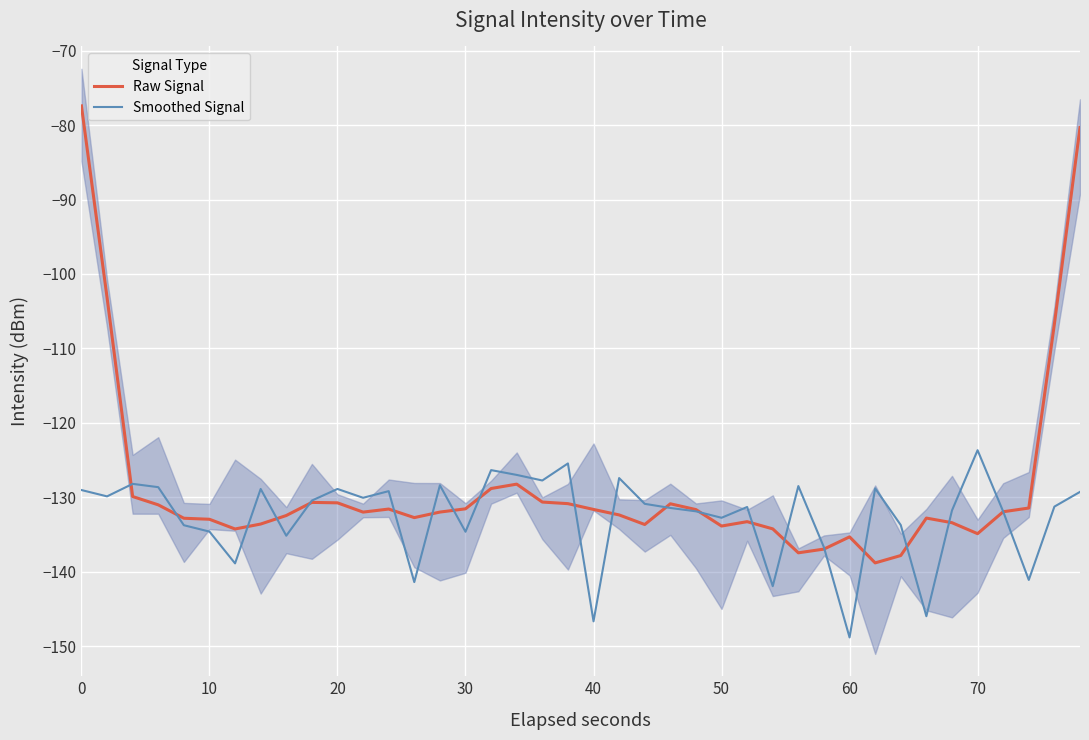

The Smoothed Signal series shows -225.5 at 0. True or false?

False